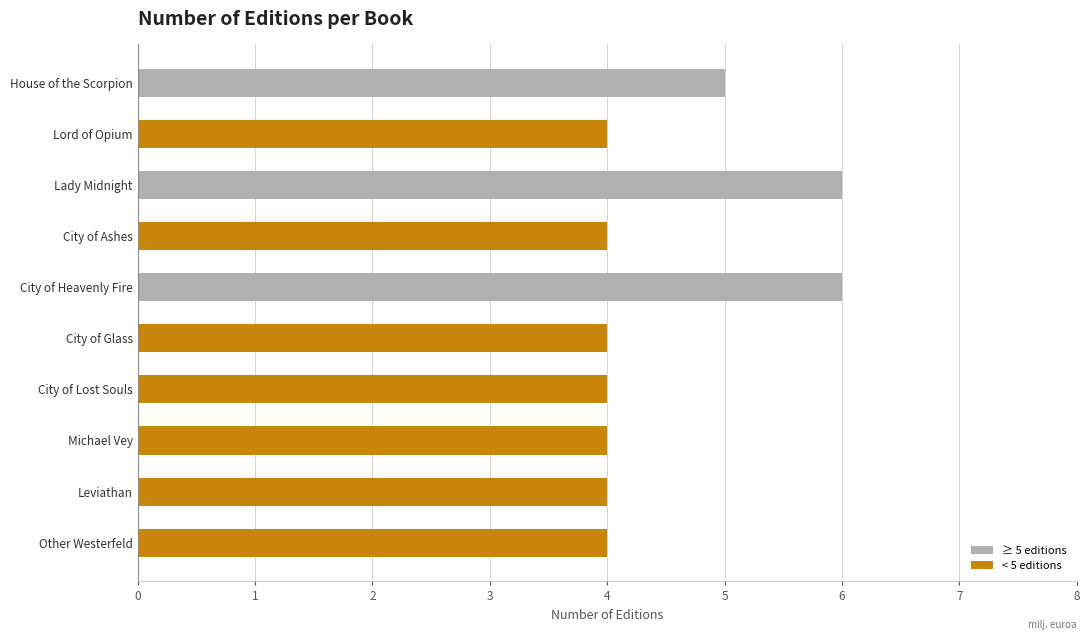

The value at City of Ashes is 4. True or false?

True